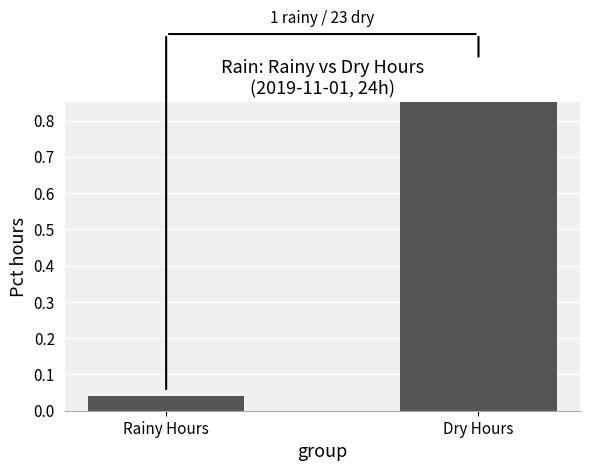

Reading left to right, what are all the values shown in this chart?

Rainy Hours=0.0	Dry Hours=1.0